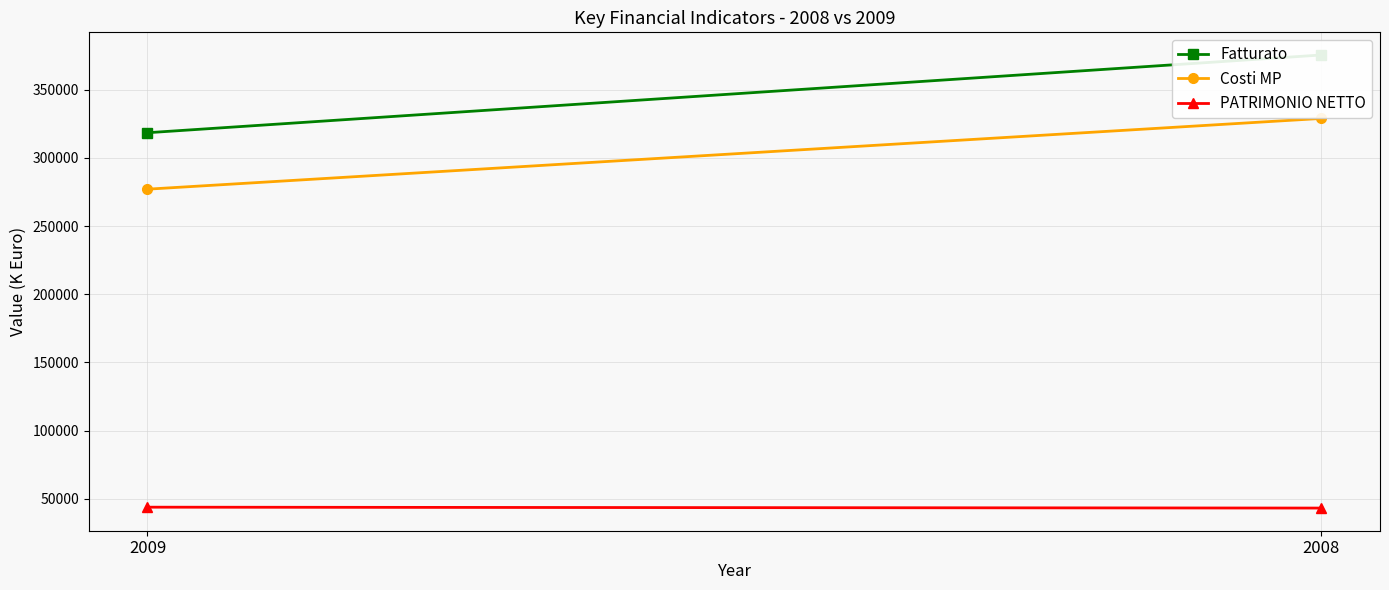

How many data points in Fatturato are less than 375387?

1